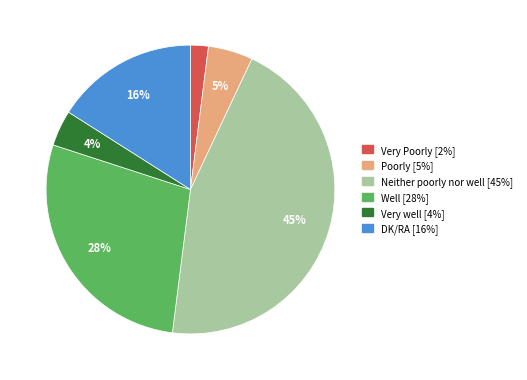

How many segments does this pie chart have?

6